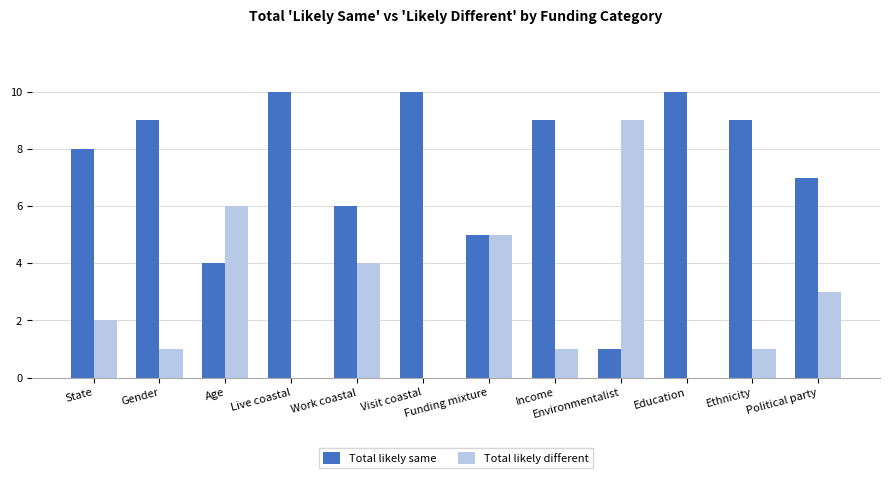

Reading right to left, transcribe all the data shown in this chart.

Total likely same: Political party=7	Ethnicity=9	Education=10	Environmentalist=1	Income=9	Funding mixture=5	Visit coastal=10	Work coastal=6	Live coastal=10	Age=4	Gender=9	State=8
Total likely different: Political party=3	Ethnicity=1	Education=0	Environmentalist=9	Income=1	Funding mixture=5	Visit coastal=0	Work coastal=4	Live coastal=0	Age=6	Gender=1	State=2